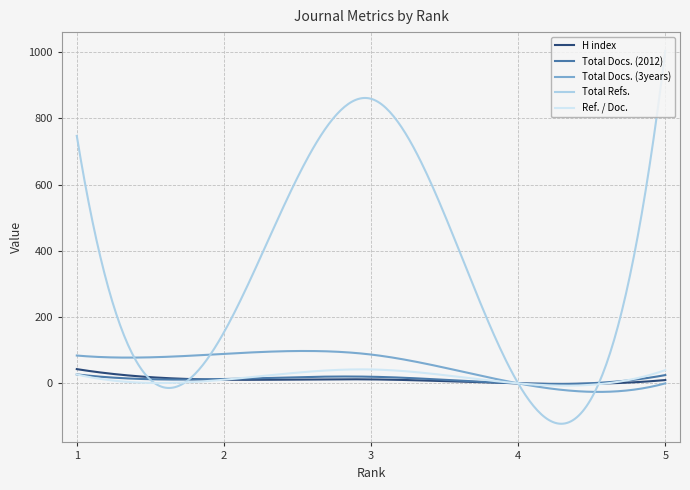

Does the chart display data point markers on the line(s)?

No